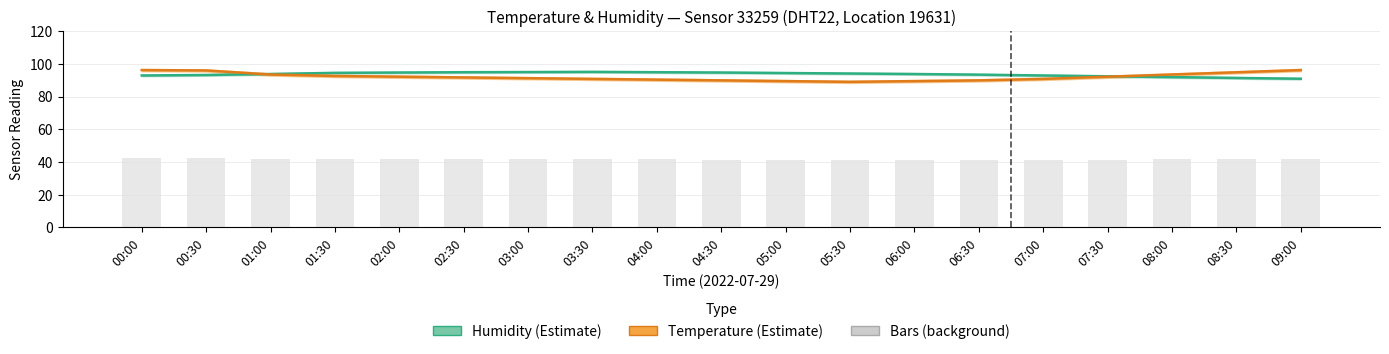

Rank the series at 03:00 from highest to lowest value.

Humidity (%), Temperature (°C)